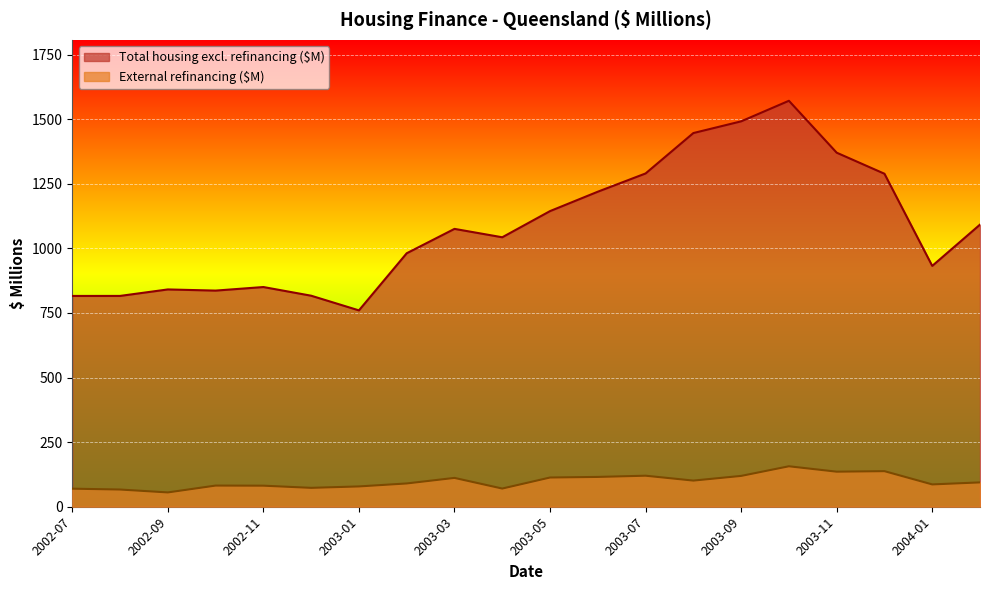

How many interior local peaks does the Total housing excl. refinancing ($M) series have?

4